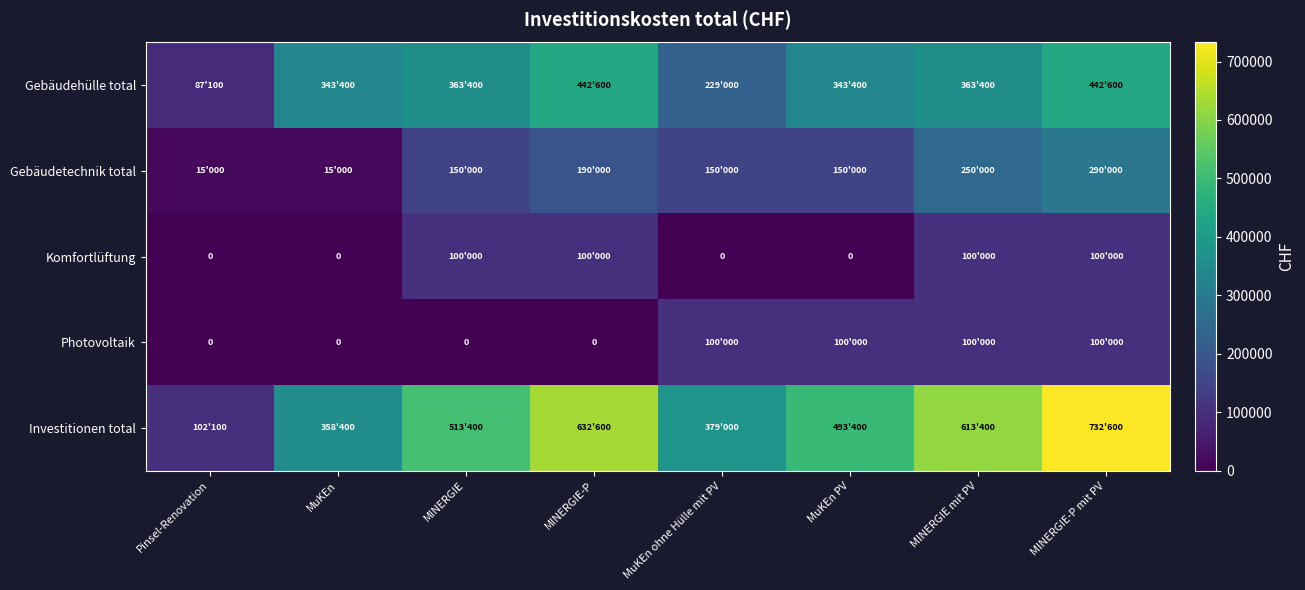

What is the difference between the maximum and minimum values in the Gebäudehülle total series?

355500